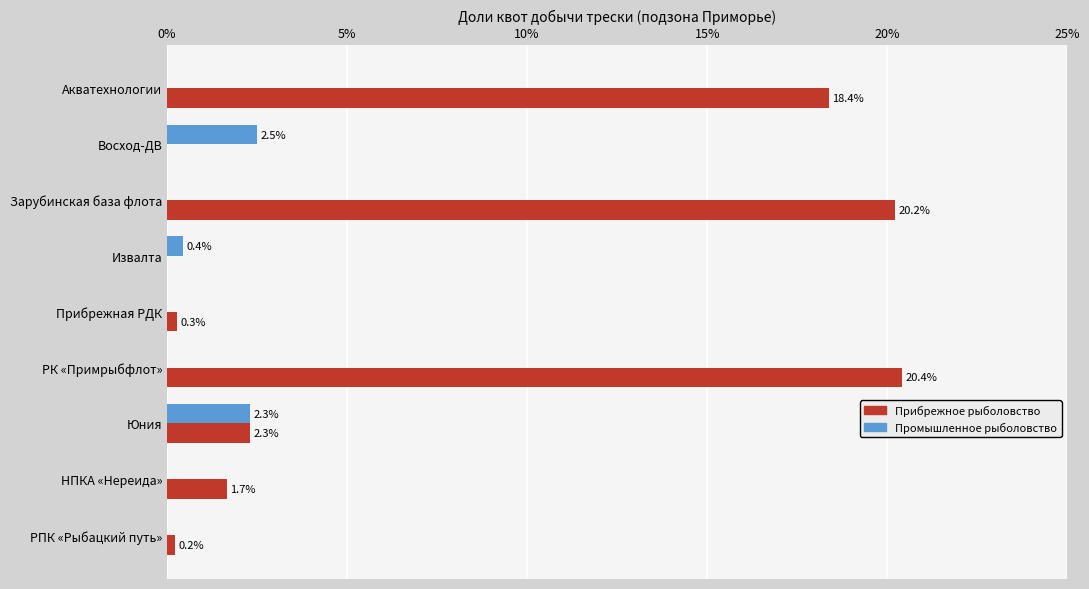

Between Акватехнологии and РПК «Рыбацкий путь», which series saw the biggest shift?

Прибрежное рыболовство